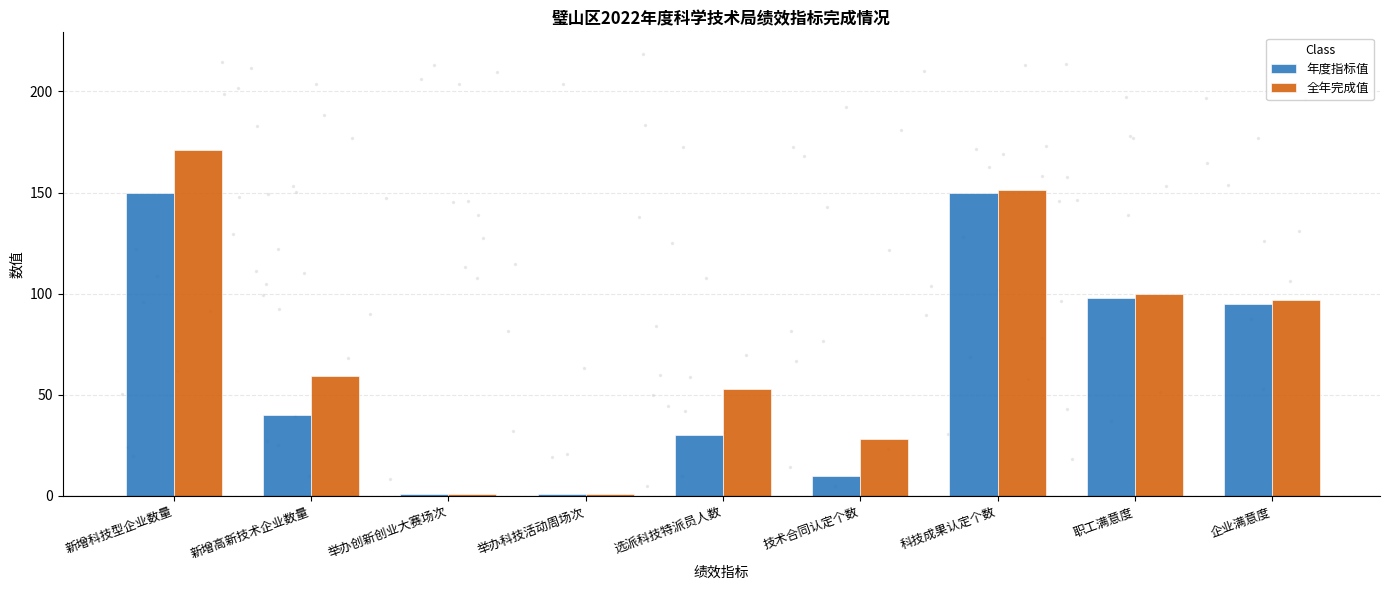

The value of 全年完成值 at 职工满意度 is 100. True or false?

True